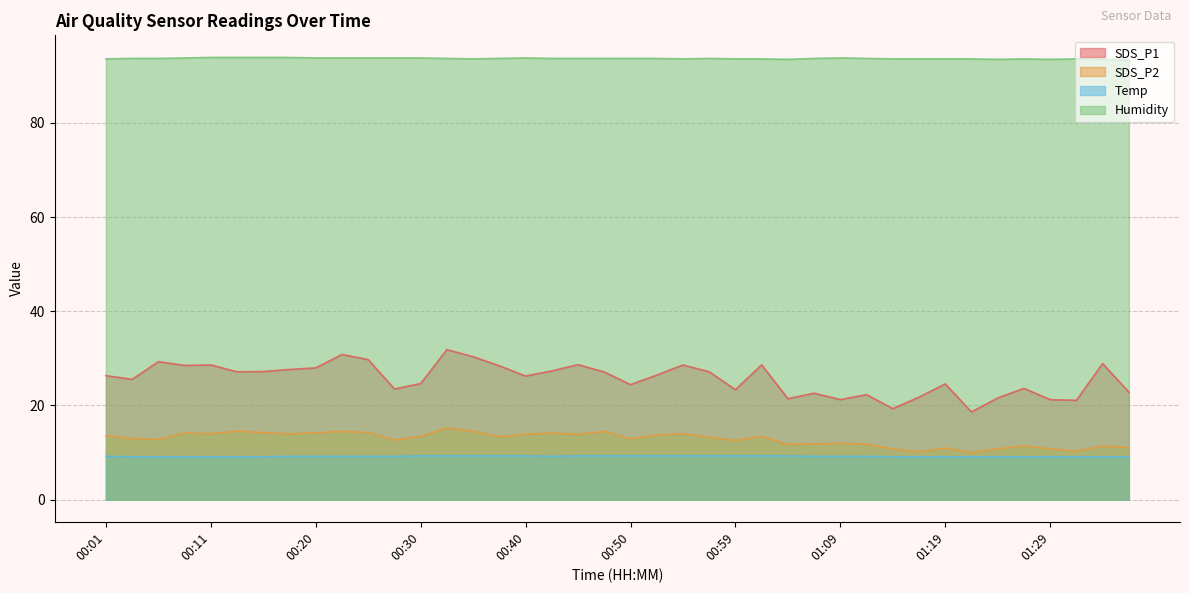

True or false: Temp has a value of 4.6 at 01:24.

False